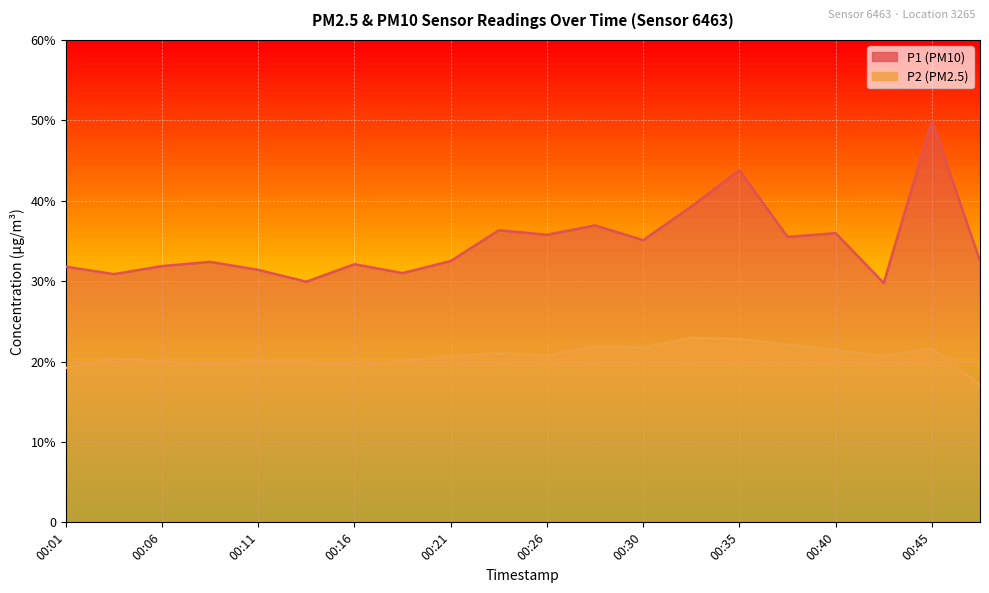

What is the difference between the P1 values at 00:30 and 00:26?

0.7